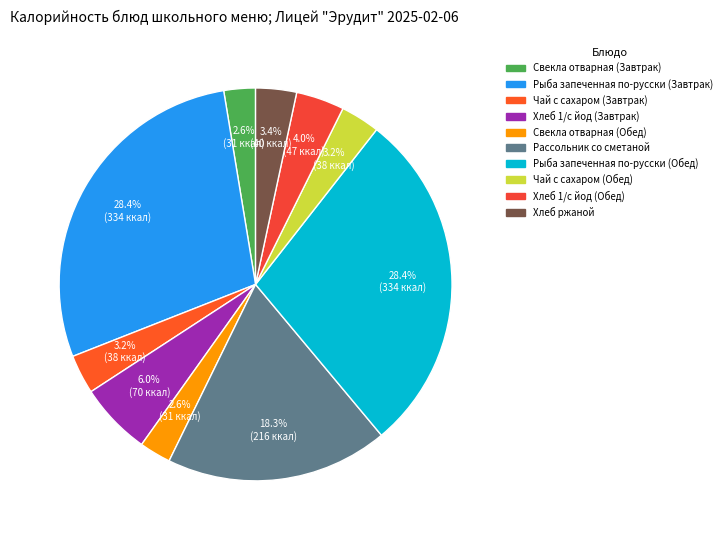

To the nearest percent, what is the difference between the largest and smallest slice percentages?

26%